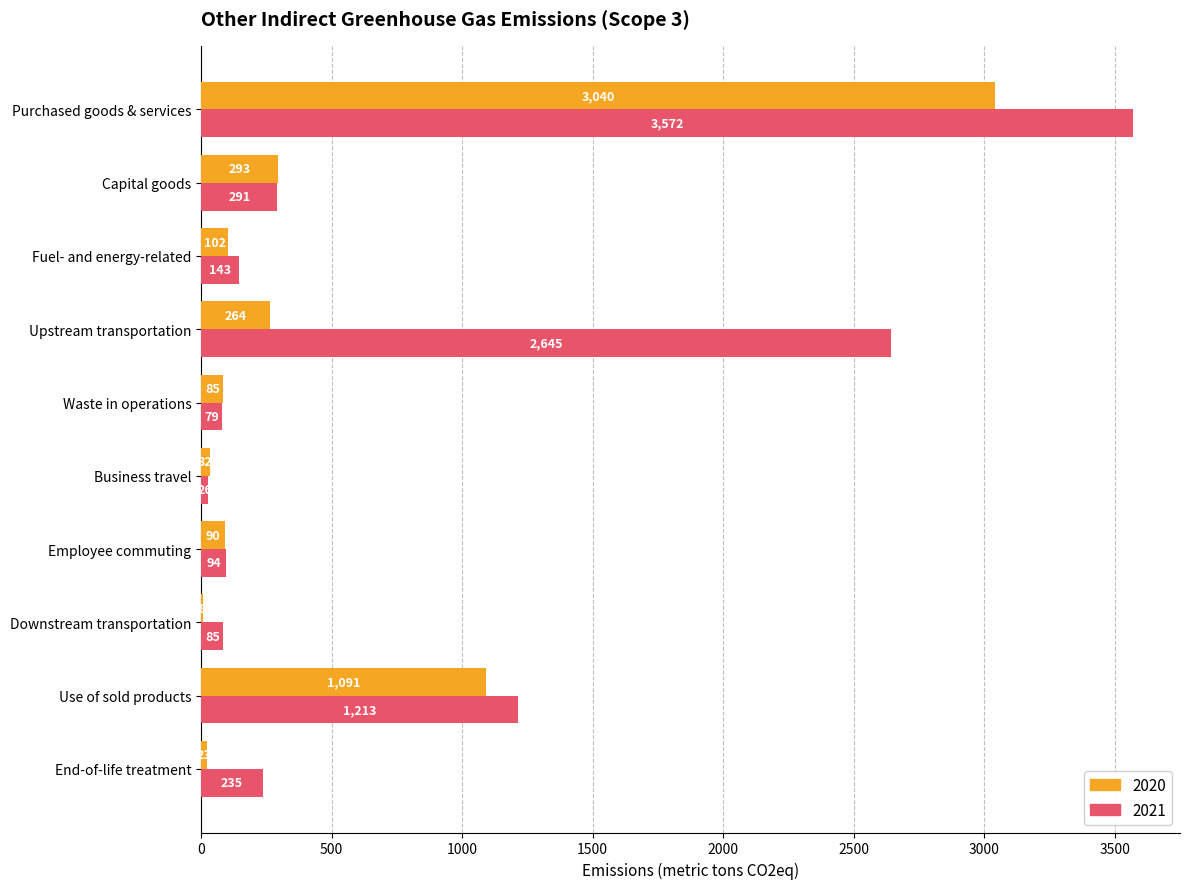

True or false: 2021 has a value of 1748 at Use of sold products.

False